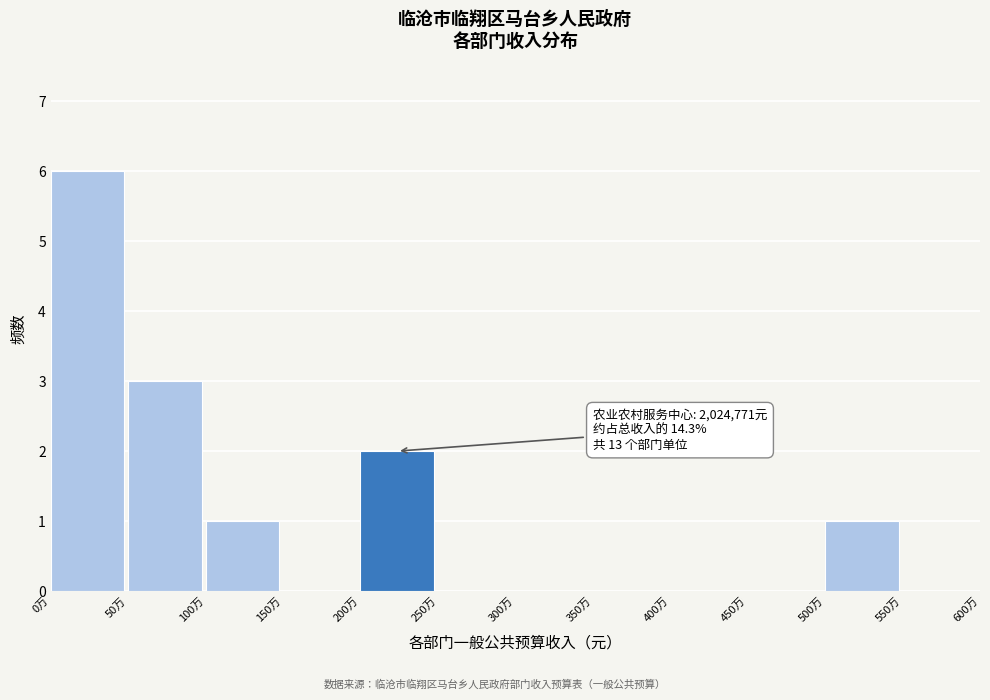

Reading left to right, transcribe all the data shown in this chart.

0万=6	50万=3	100万=1	150万=0	200万=2	250万=0	300万=0	350万=0	400万=0	450万=0	500万=1	550万=0